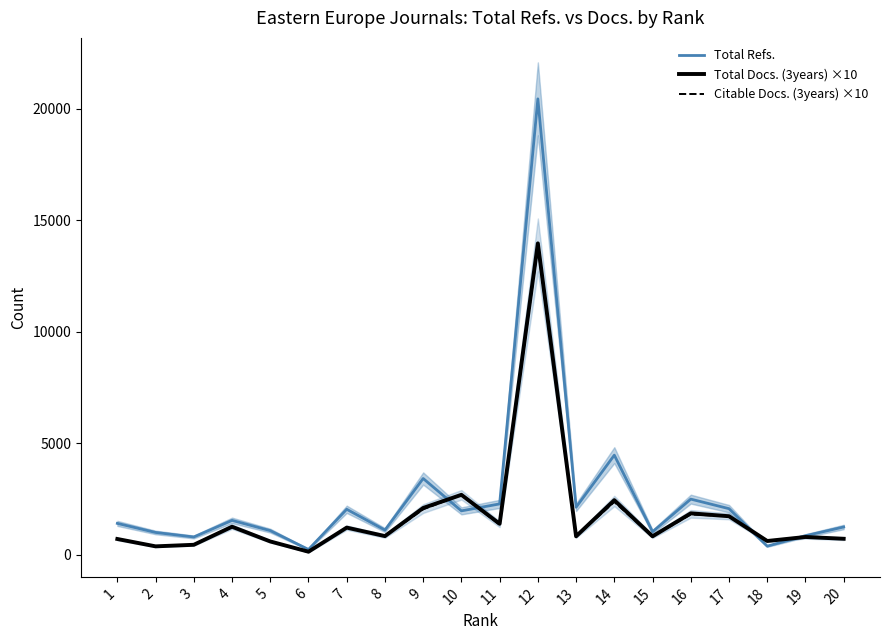

At 16, list the series in order from smallest to largest.

Citable Docs. (3years) ×10, Total Docs. (3years) ×10, Total Refs.